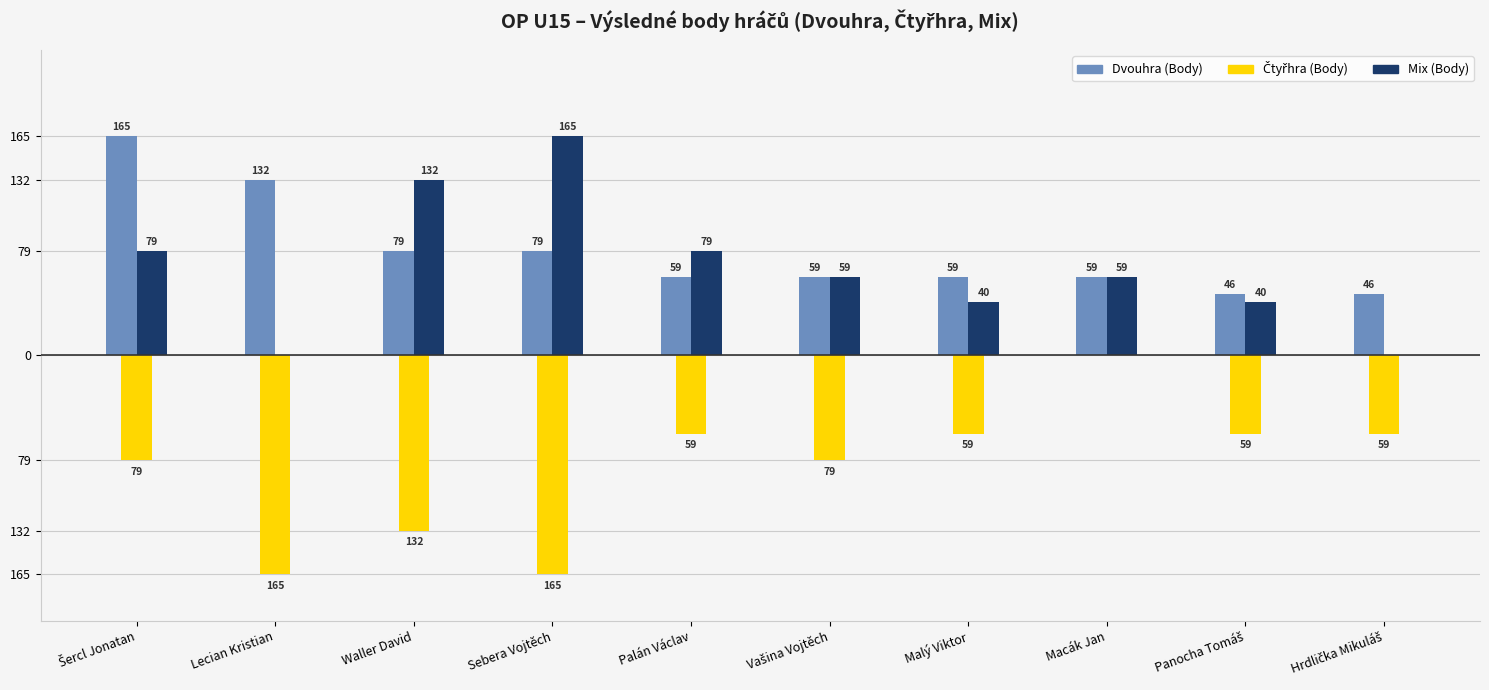

Does the chart contain stacked bars?

No